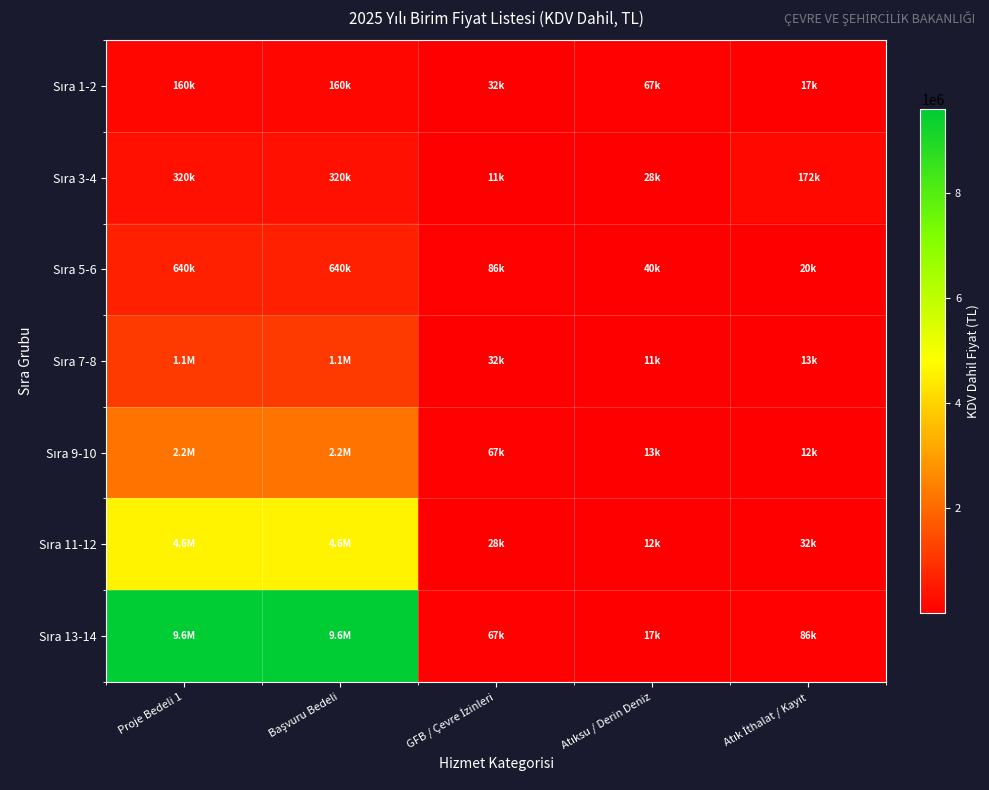

Rank the series by their maximum value, from lowest to highest.

Sıra 1-2, Sıra 3-4, Sıra 5-6, Sıra 7-8, Sıra 9-10, Sıra 11-12, Sıra 13-14